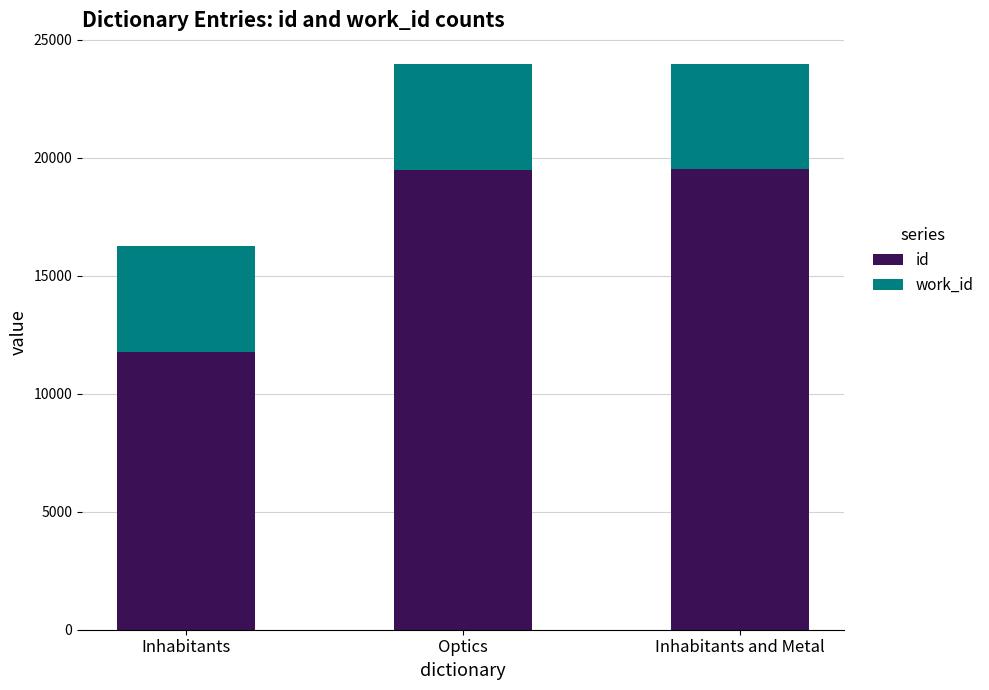

How many categories are shown in the chart?

3